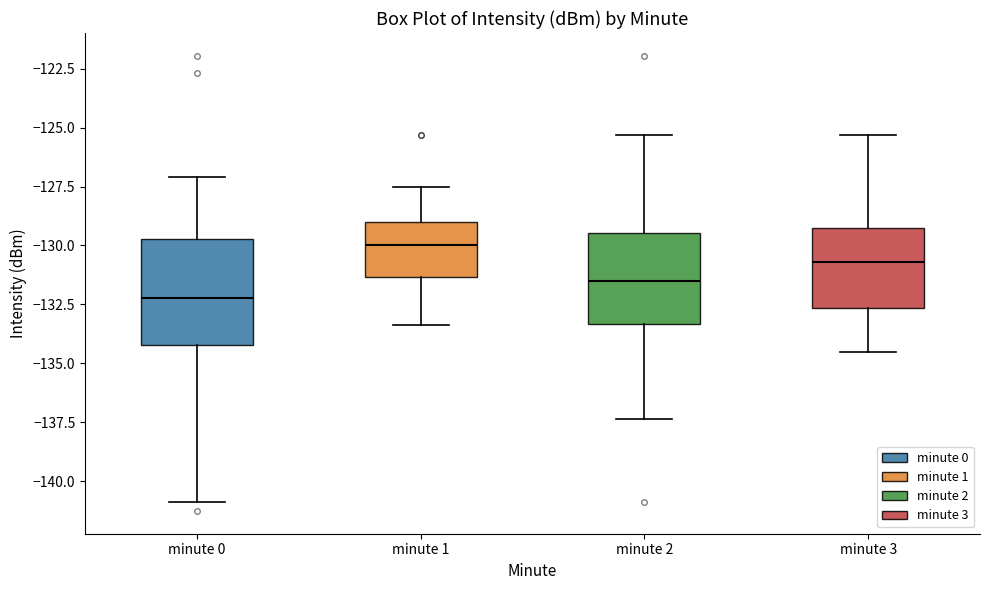

Where does the median line of the box for minute 2 sit on the y-axis? The values are not printed on the chart, so give them approximately, as read against the axis.

-131.5